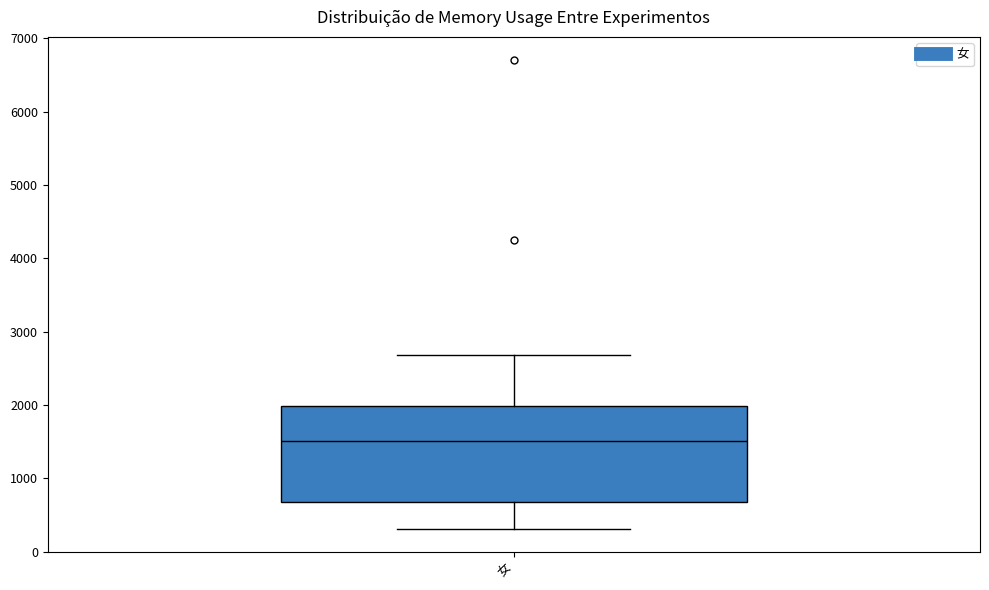

Transcribe this box plot: give where the median line is, the range the box spans, and where the two whiskers end, as read against the y-axis. The values are not printed on the chart, so give them approximately, as read against the axis.

median 1500, box 700 to 2000, whiskers 300 to 2700